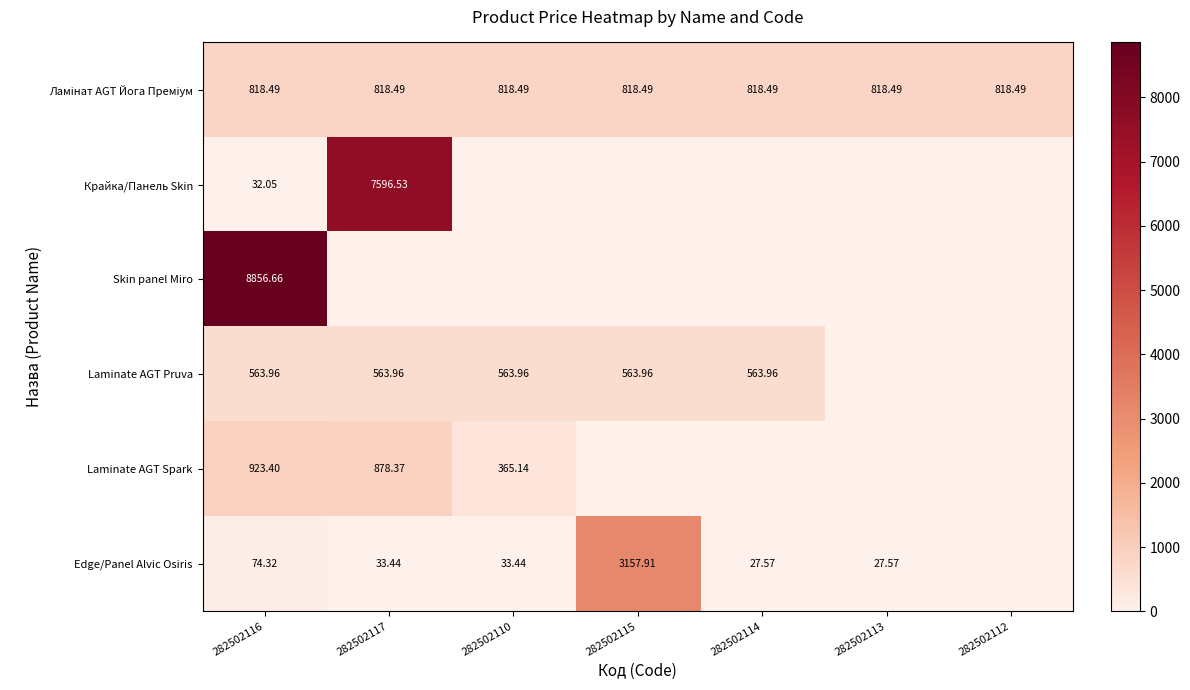

Is the value of Laminate AGT Spark at 282502110 greater than the value of Skin panel Miro at 282502116?

No